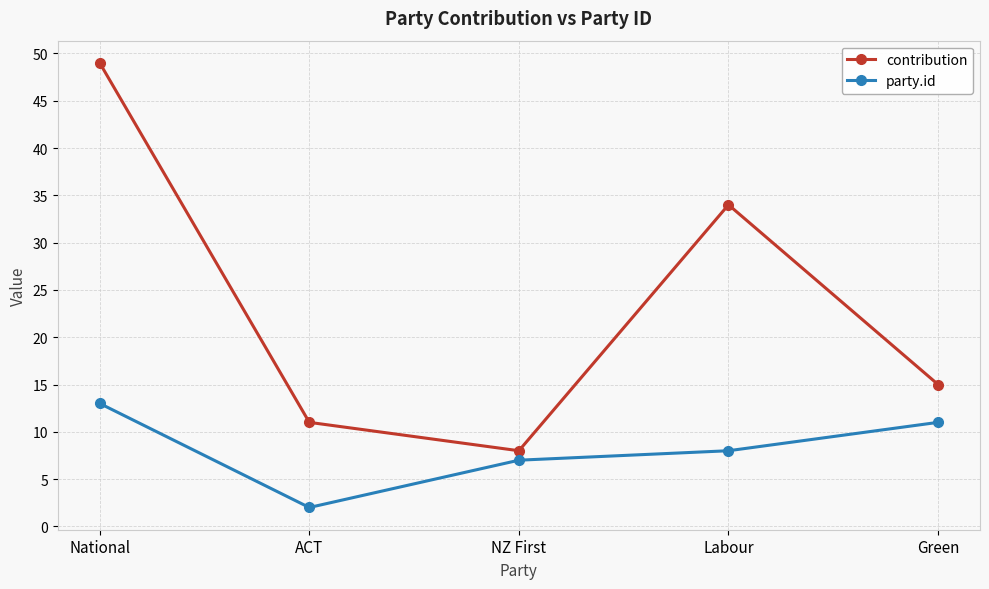

What is the difference between the maximum and minimum values in the party.id series?

11